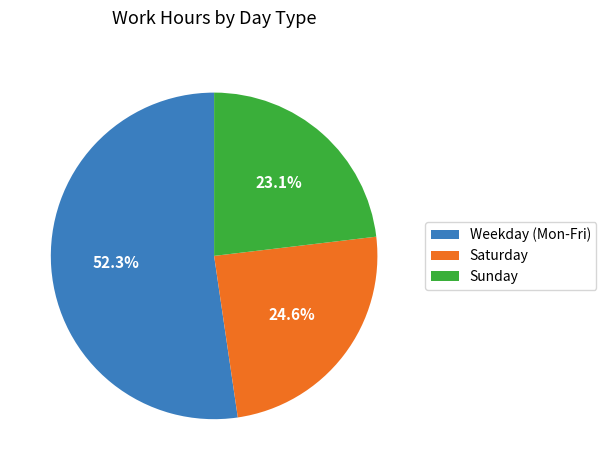

Which slice is the largest?

Weekday (Mon-Fri)